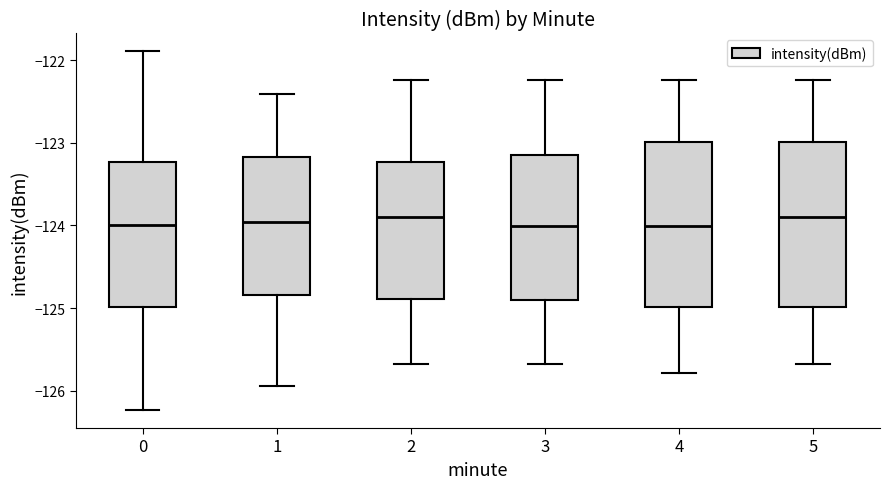

Reading left to right, transcribe this box plot: for each box, give where its median line is, the range the box spans, and where its two whiskers end, as read against the y-axis. The values are not printed on the chart, so give them approximately, as read against the axis.

0: median -124.0, box -125.0 to -123.2, whiskers -126.2 to -121.9
1: median -124.0, box -124.8 to -123.2, whiskers -125.9 to -122.4
2: median -123.9, box -124.9 to -123.2, whiskers -125.7 to -122.2
3: median -124.0, box -124.9 to -123.2, whiskers -125.7 to -122.2
4: median -124.0, box -125.0 to -123.0, whiskers -125.8 to -122.2
5: median -123.9, box -125.0 to -123.0, whiskers -125.7 to -122.2